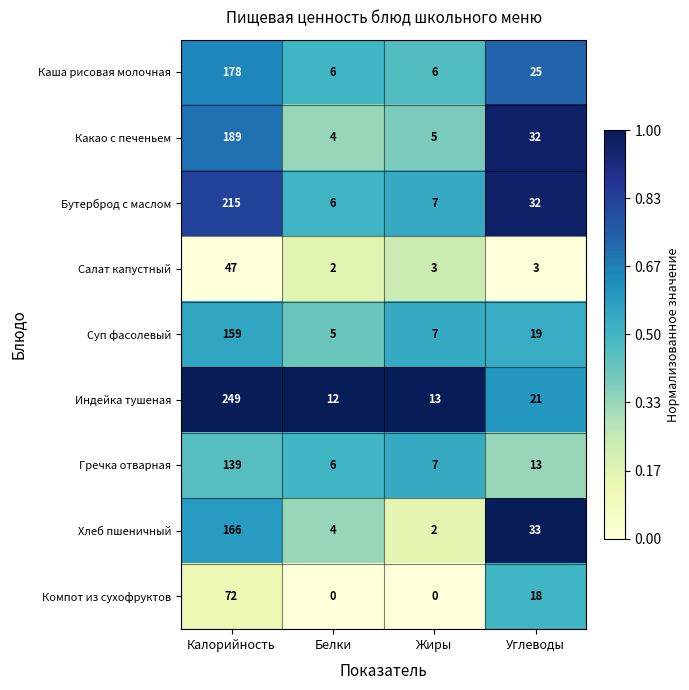

Which category has the highest value across all series?

Калорийность